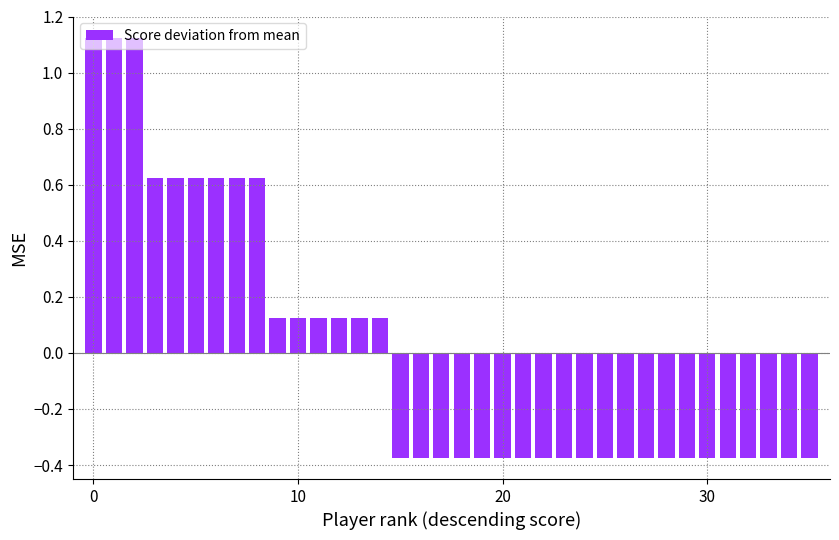

What is the difference between the maximum and minimum values?

1.5